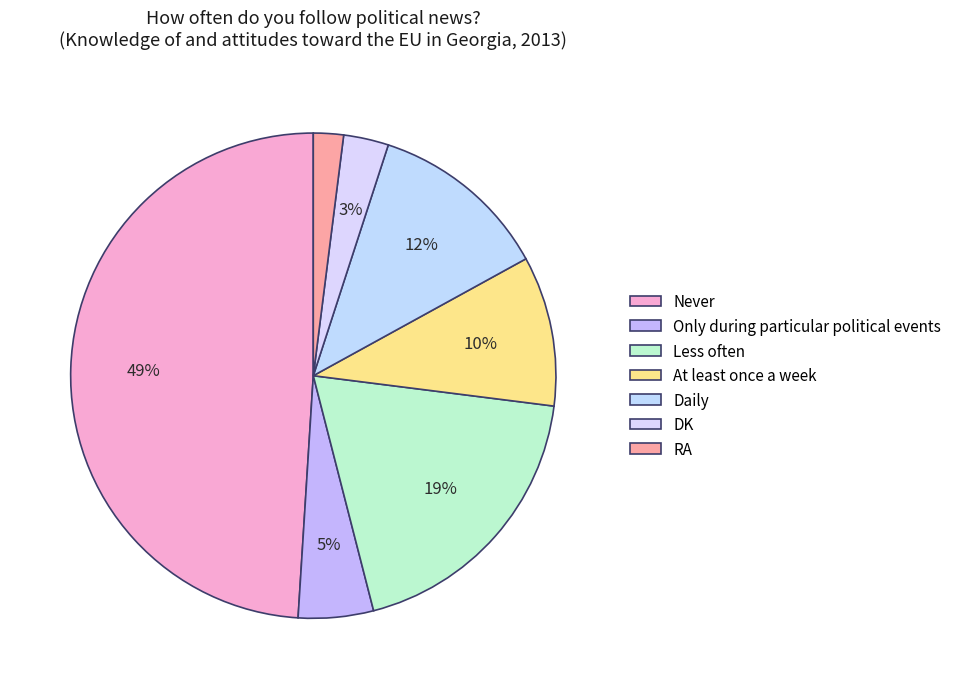

True or false: At least once a week accounts for 1% of the total.

False